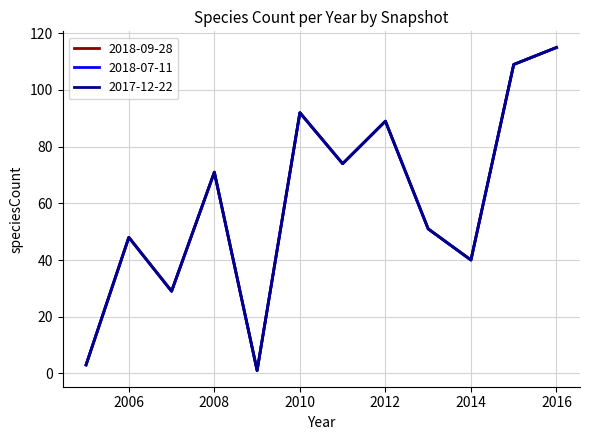

What is the highest value of the 2018-09-28 series?

115